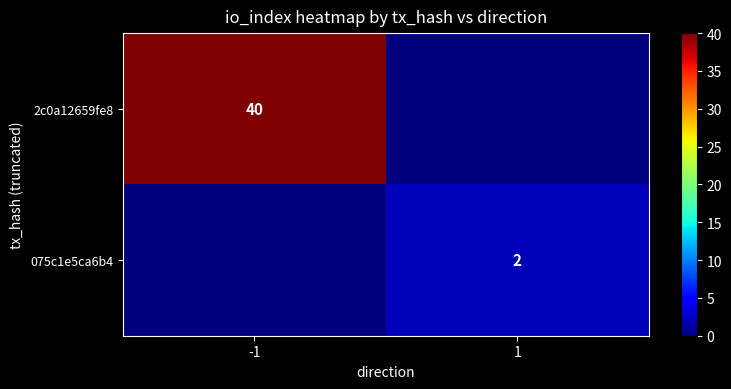

What is the difference between the highest and lowest values at -1?

40